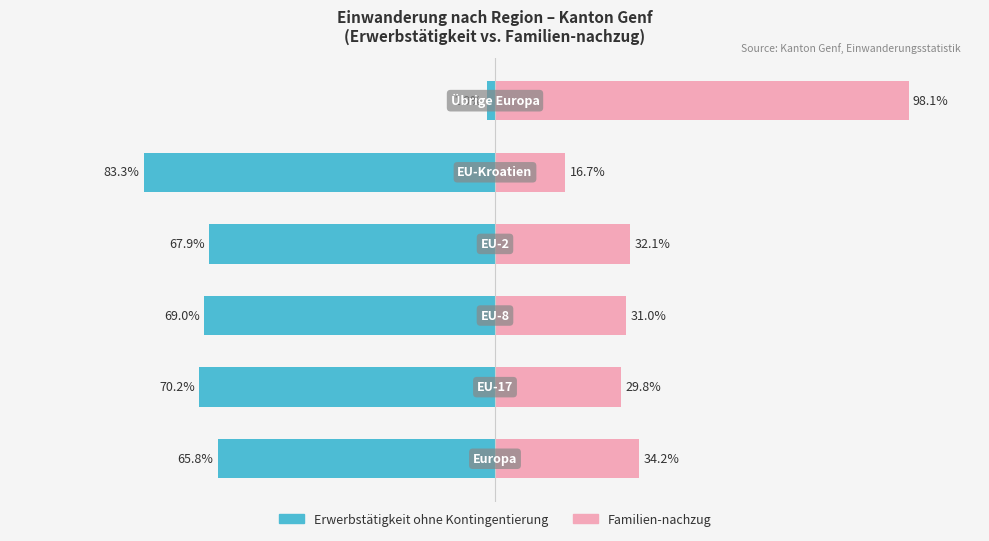

Count the number of categories in the chart.

6